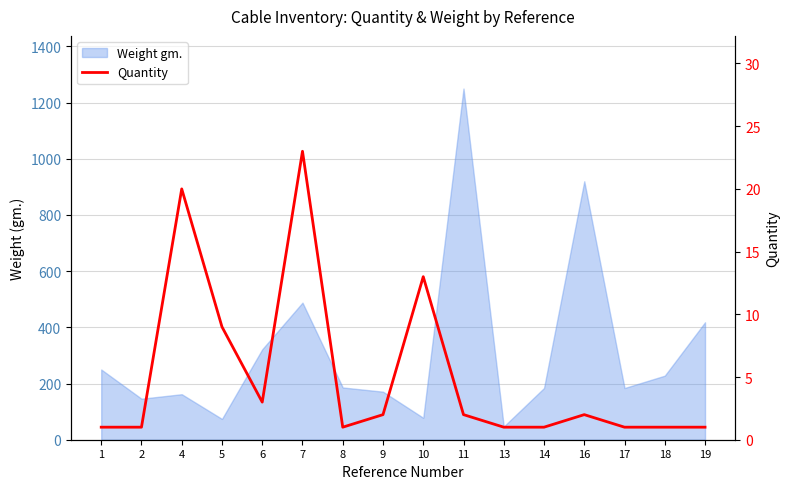

Reading left to right, transcribe all the data shown in this chart.

1=1	2=1	4=20	5=9	6=3	7=23	8=1	9=2	10=13	11=2	13=1	14=1	16=2	17=1	18=1	19=1